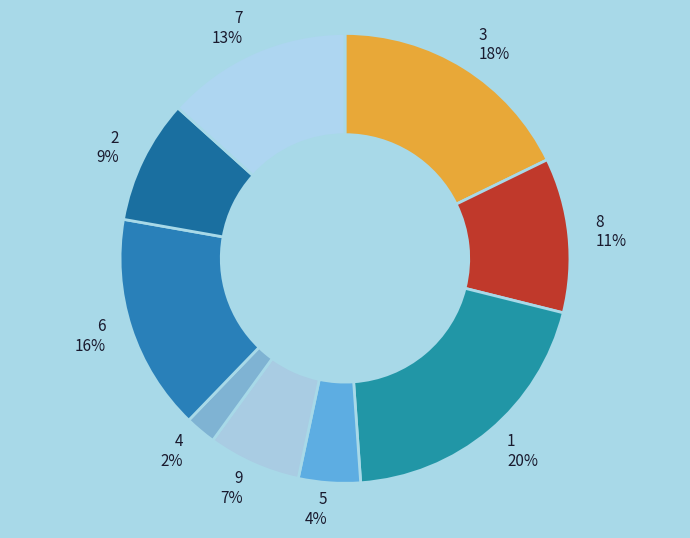

Between 2 and 8, which is larger?

8